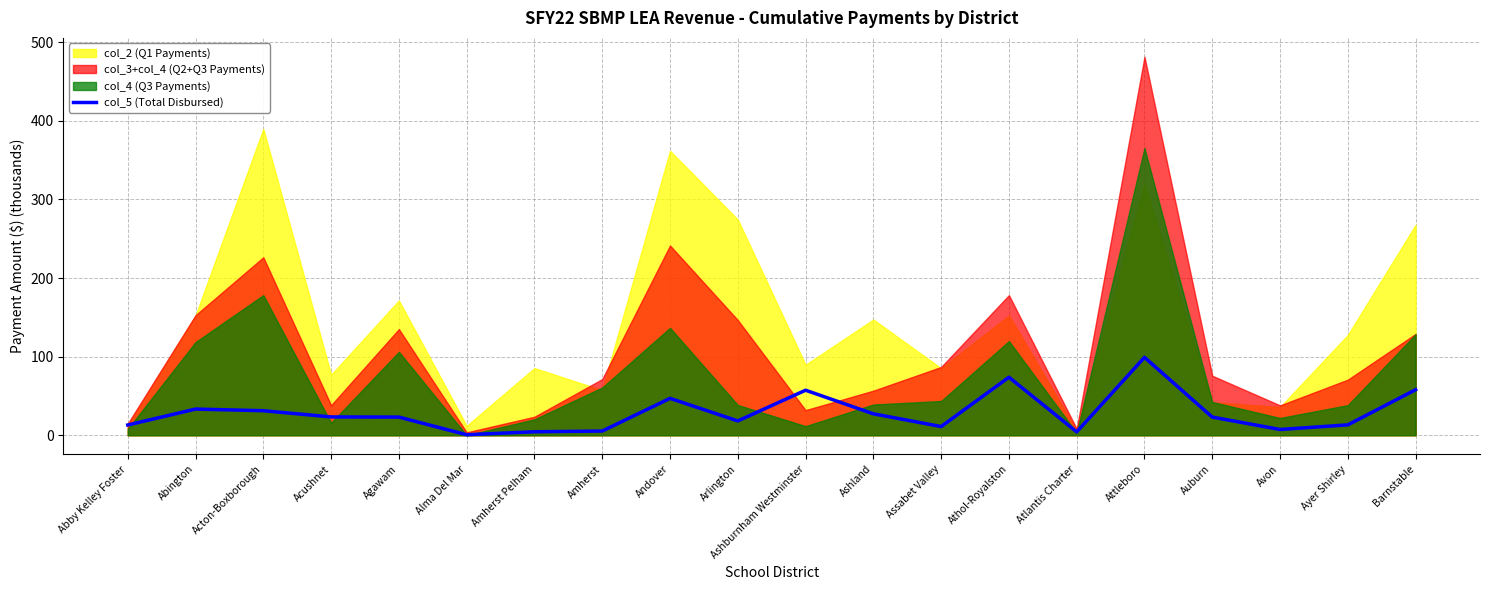

What is the average value?

28.7